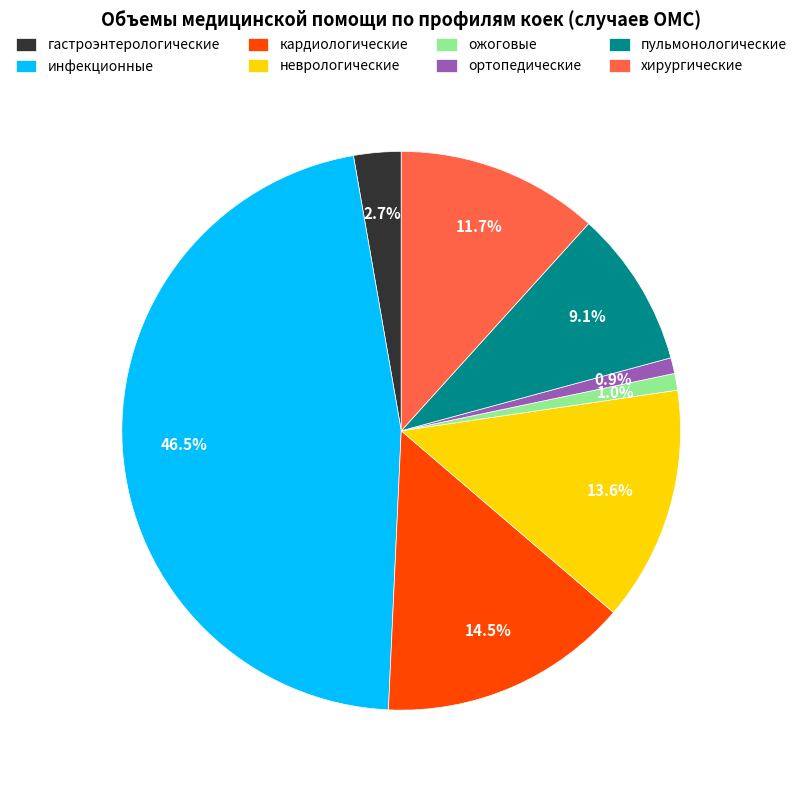

What is the total percentage of неврологические and пульмонологические?

22.7%